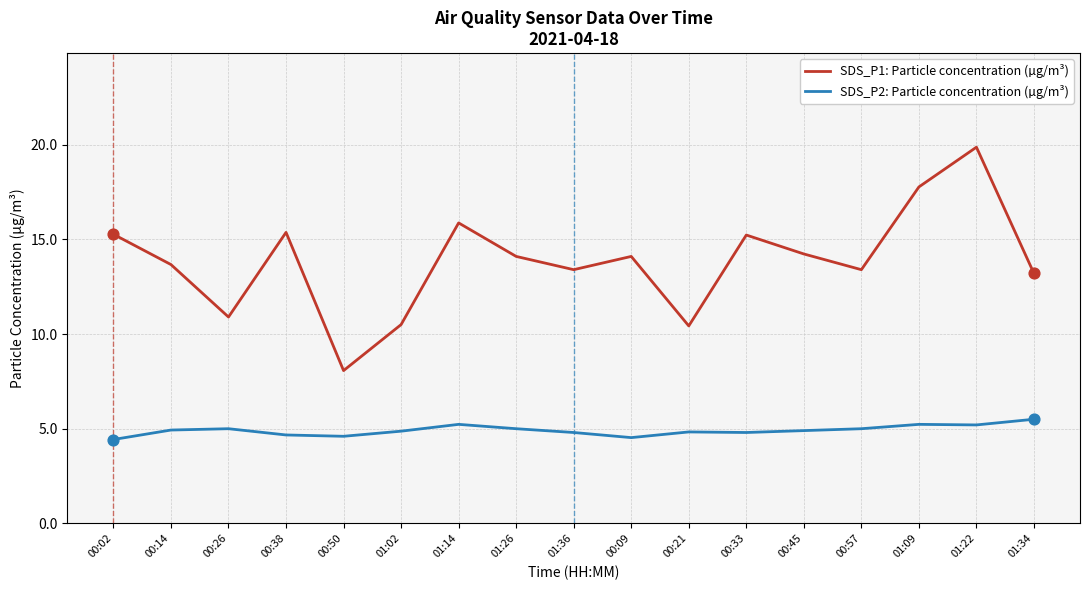

What is the spread (max minus min) of values at 00:38?

10.7